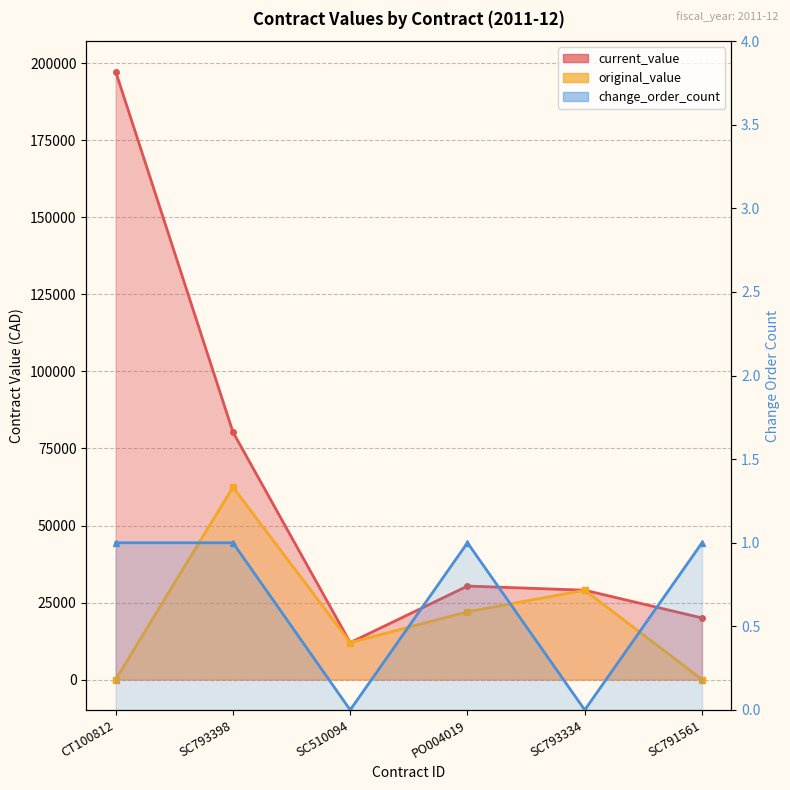

What is the label of the 6th point from the left?

SC791561